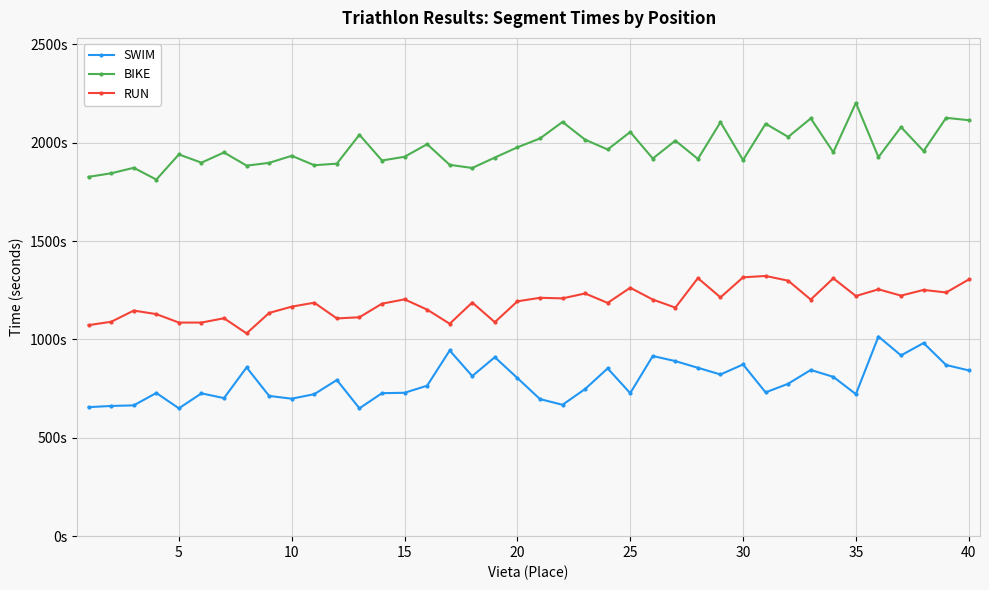

Which series has the largest total across all categories?

BIKE